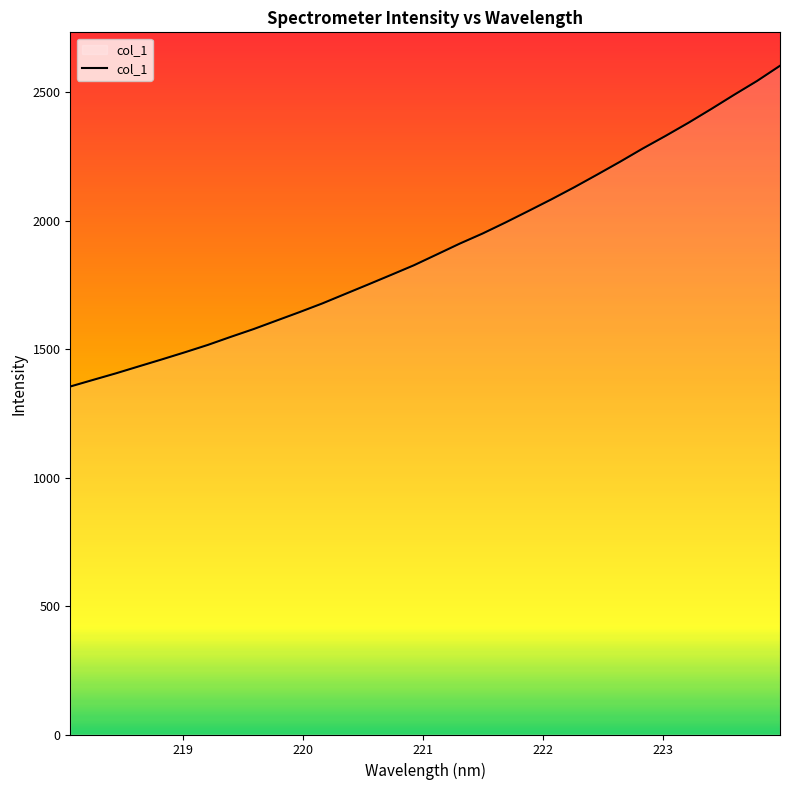

What is the difference between the maximum and minimum values?

1248.5